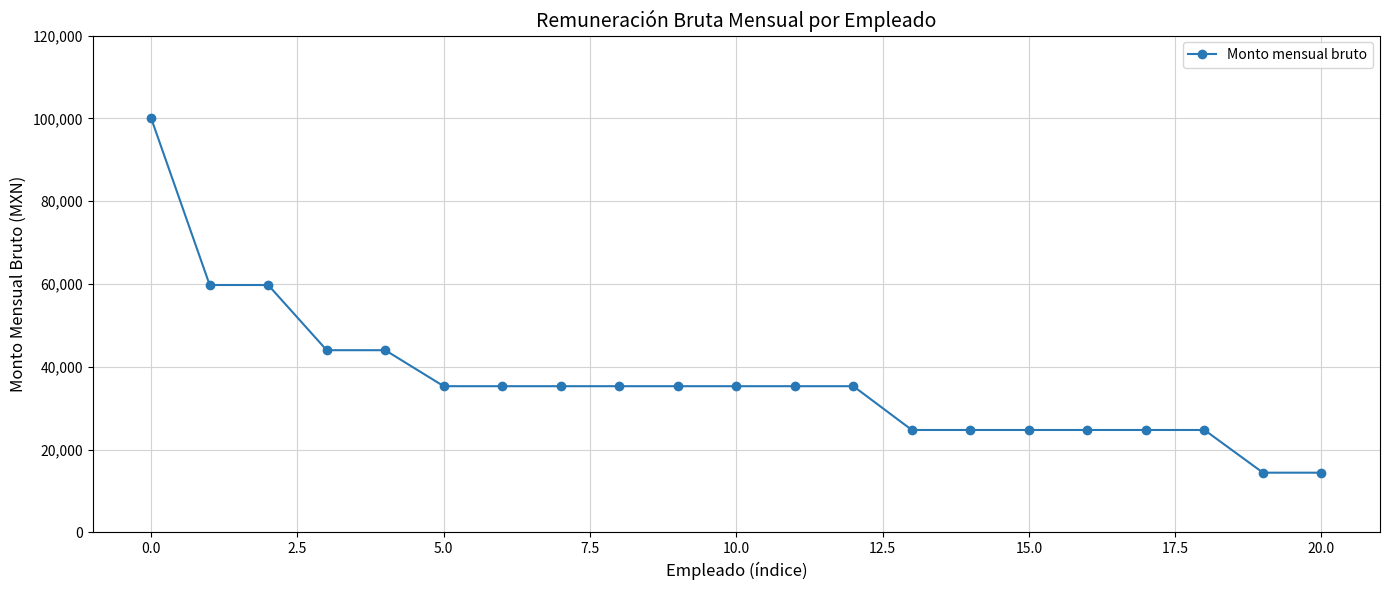

What is the difference between the maximum and second lowest values?

85607